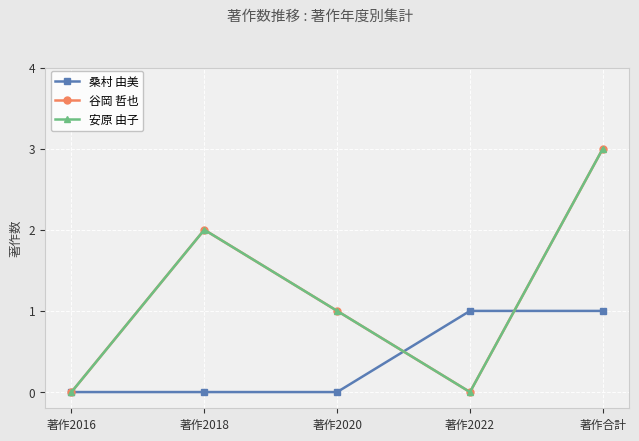

At which category does 谷岡 哲也 reach its first local valley?

著作2022